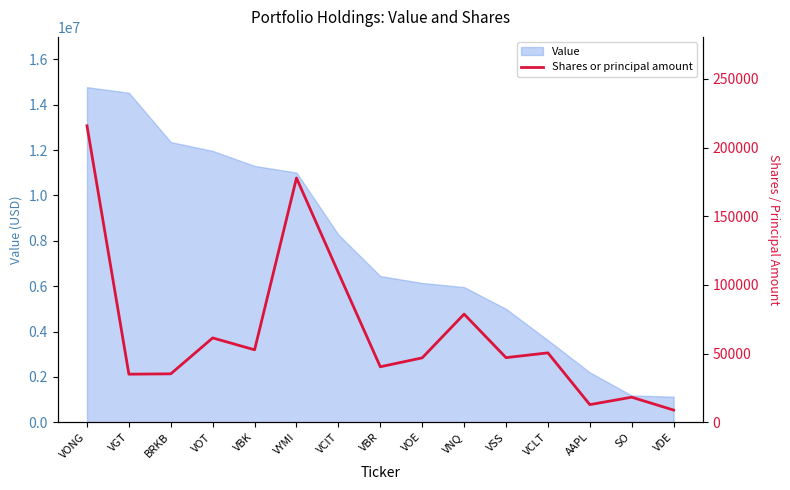

What is the lowest value of the Value series?

1126646